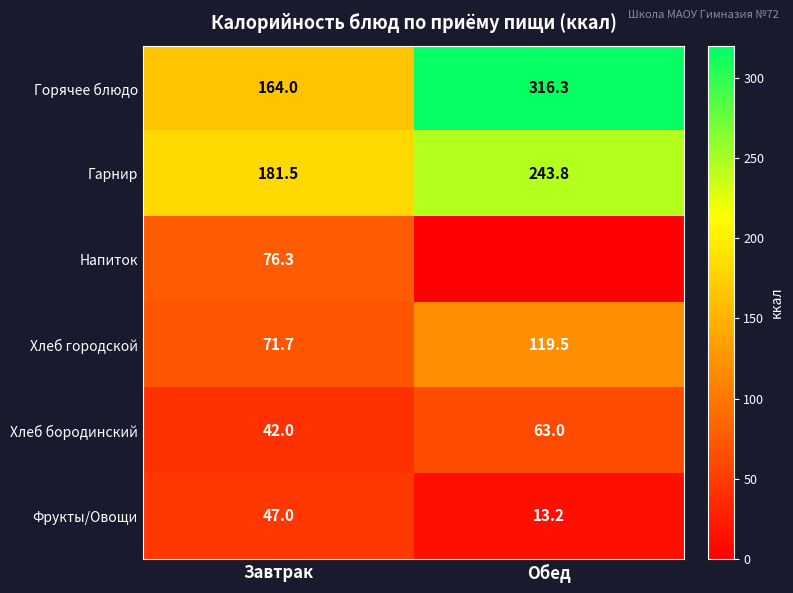

How many distinct data groups are displayed?

6